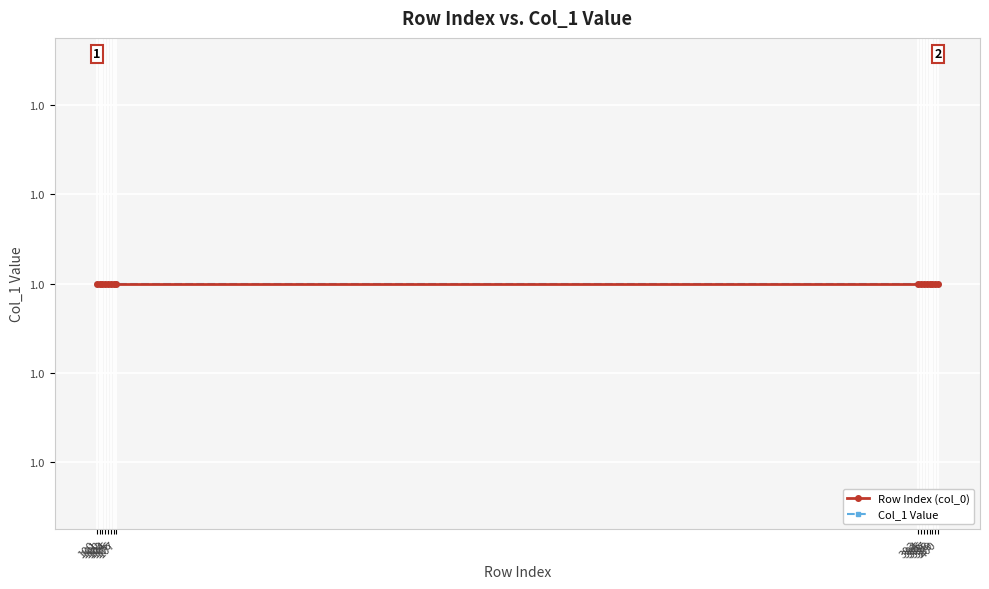

Is it true that Row Index equals 221 at 395?

False